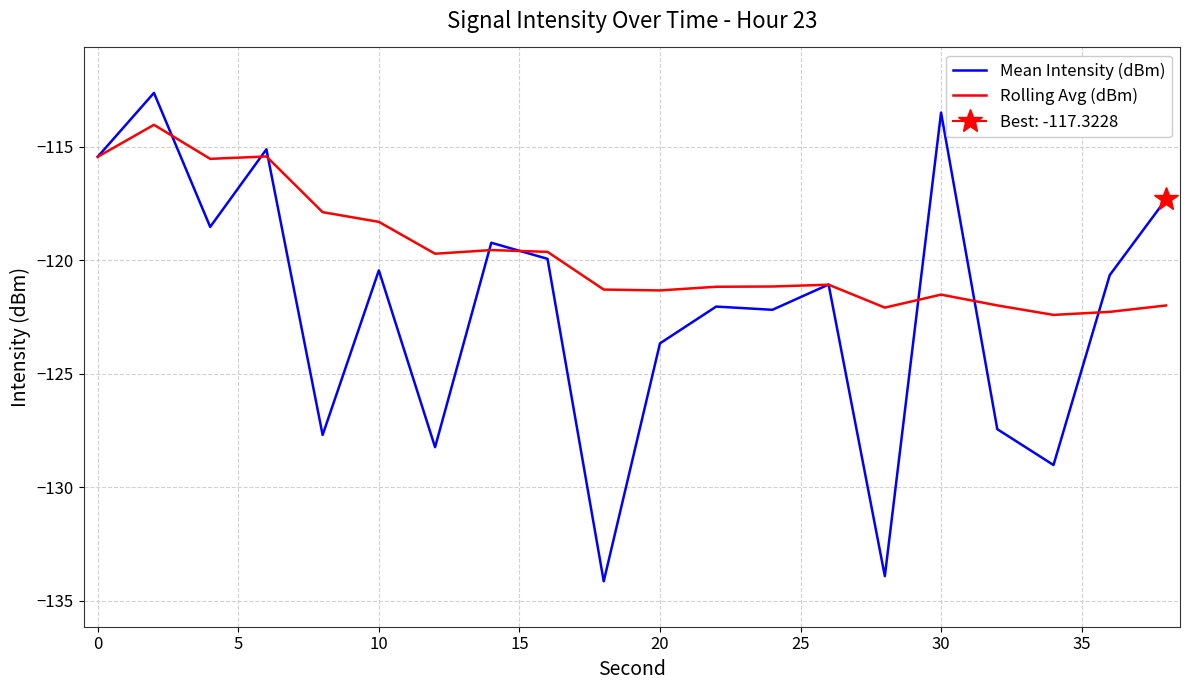

True or false: Mean Intensity (dBm) has a value of -123.7 at 20.

True